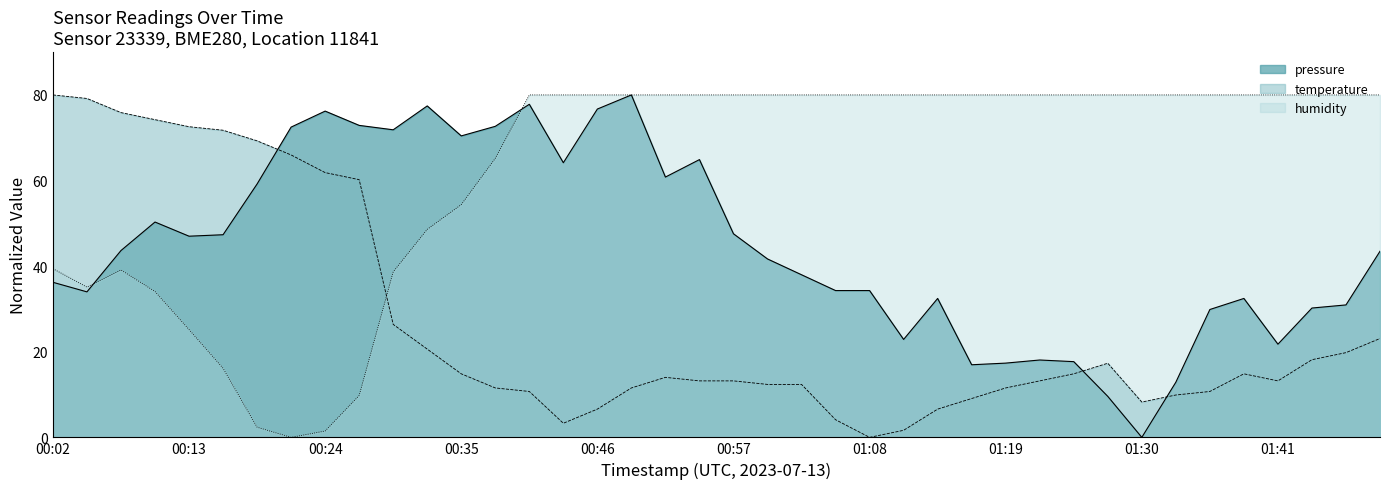

How many times do humidity and temperature cross each other?

1